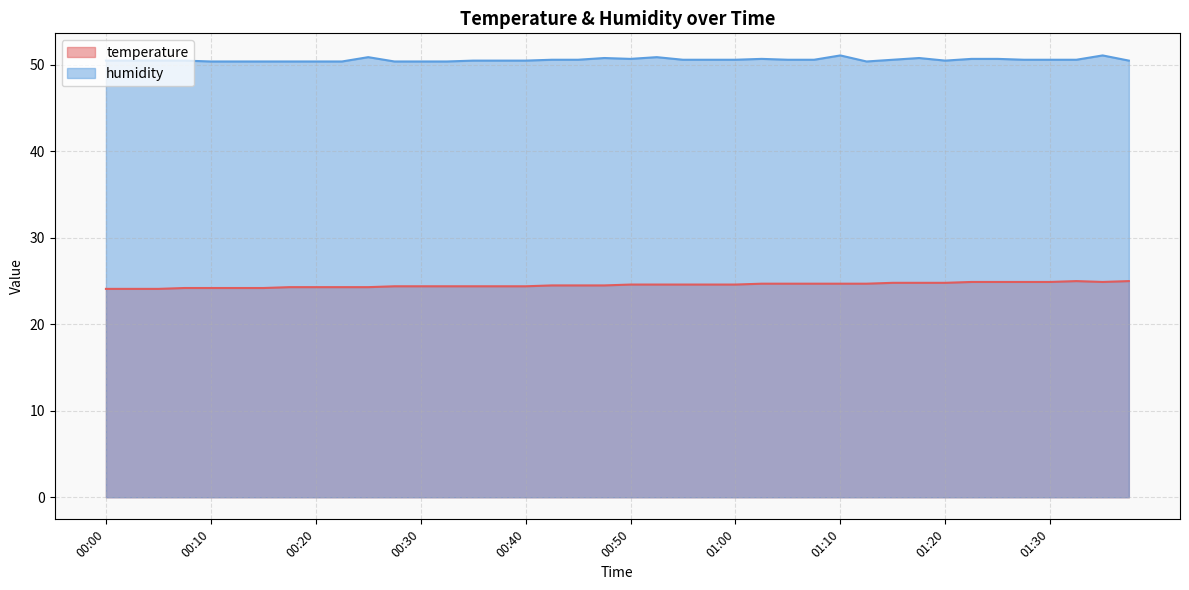

Where is humidity nearest to the value 50?

00:10